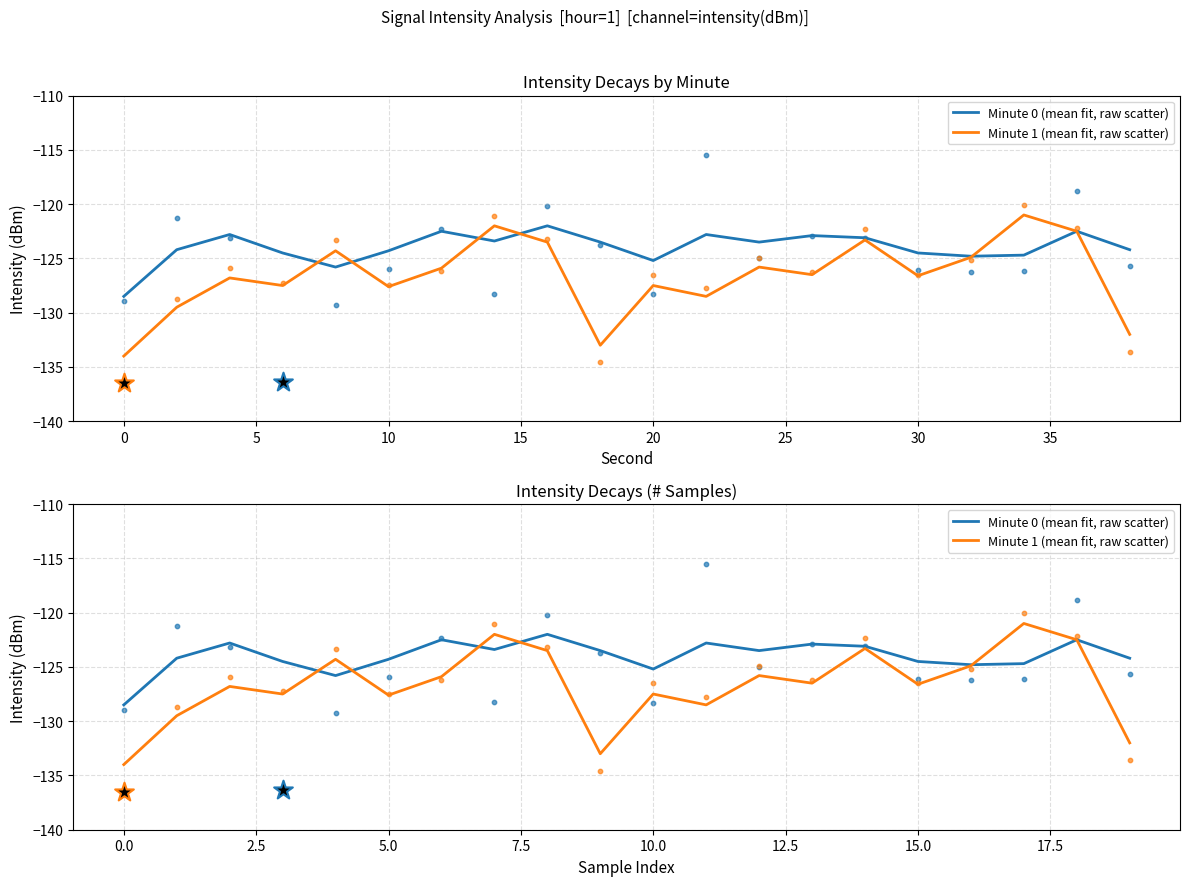

Is the value of Minute 0 (mean fit, raw scatter) at 11 greater than the value of Minute 1 (mean fit, raw scatter) at 12?

Yes